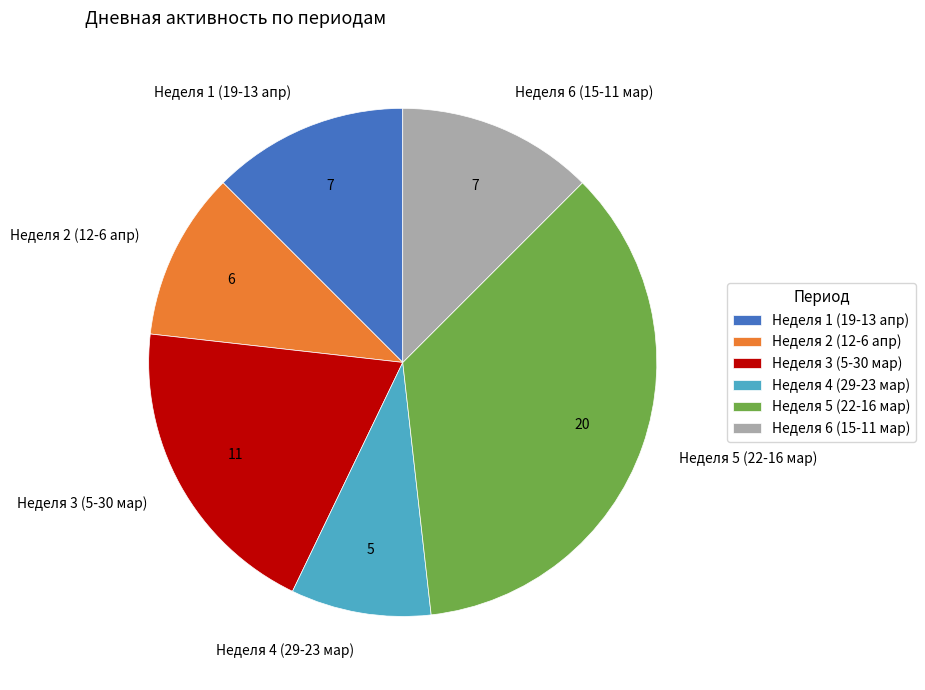

Does Неделя 4 (29-23 мар) account for over 50% of the chart?

No